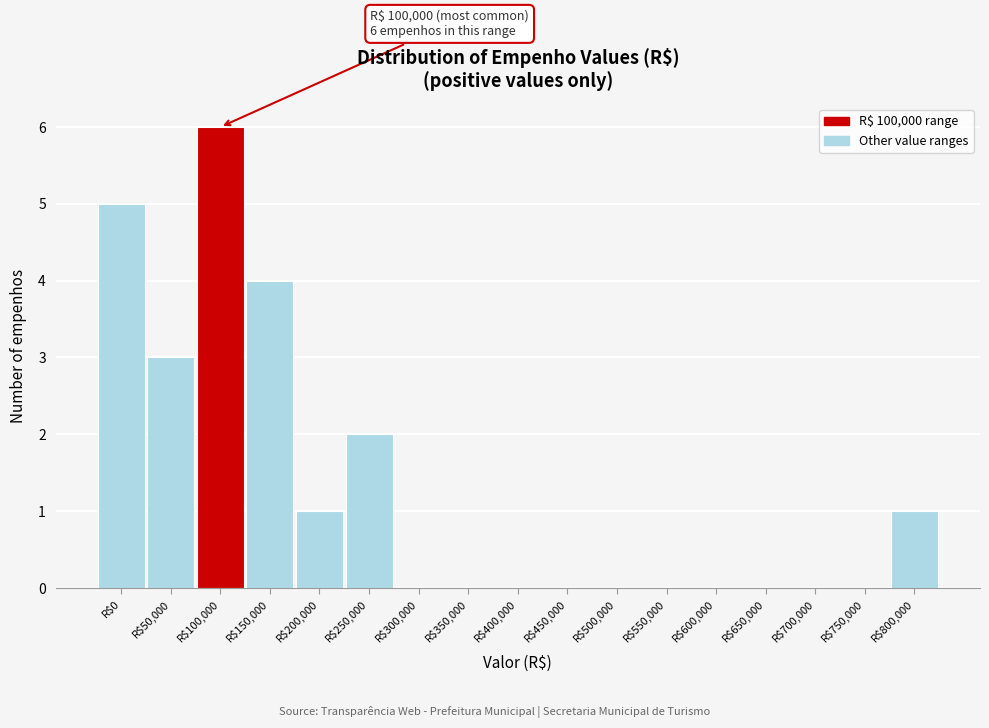

The chart shows a value of 4 at R$400,000. True or false?

False